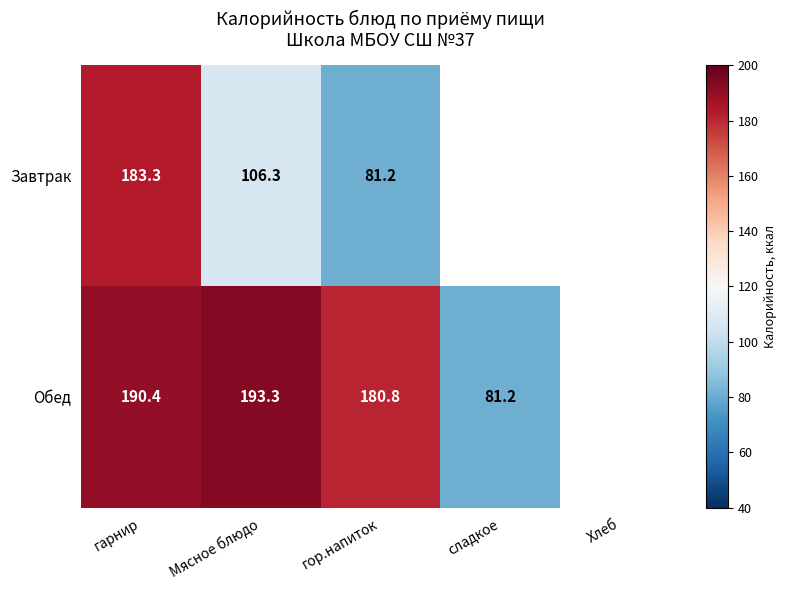

Is the value of Завтрак at гор.напиток greater than the value of Обед at гор.напиток?

No